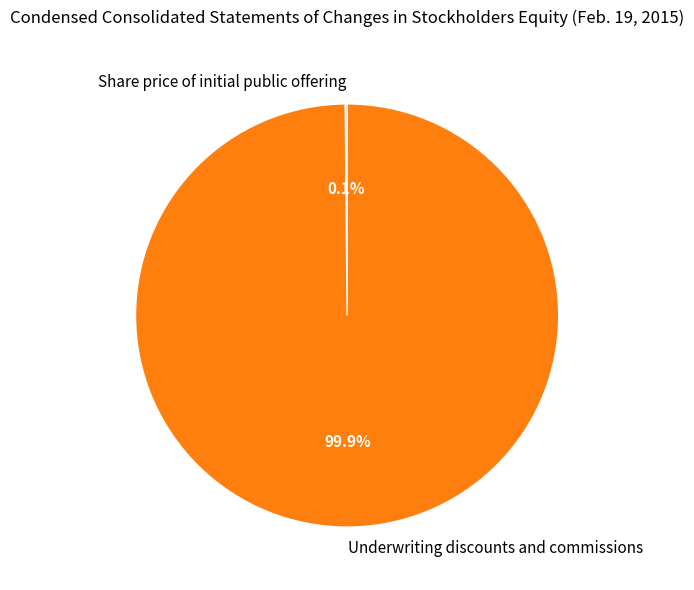

To the nearest percent, what is the difference between the largest and smallest slice percentages?

100%